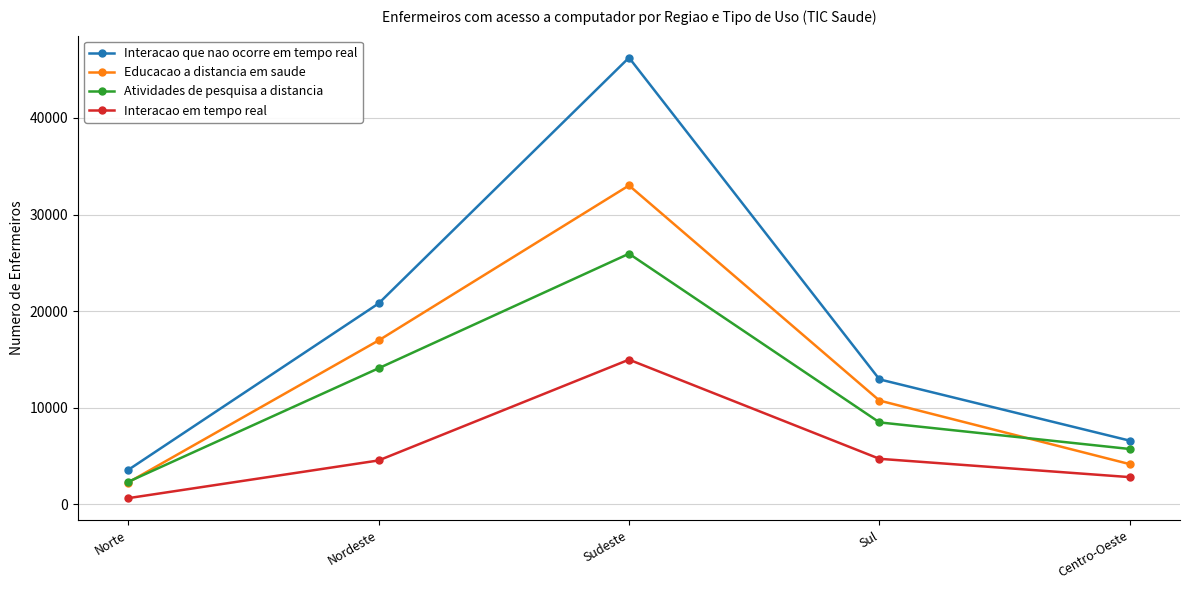

How many values in the Educacao a distancia em saude series are below 10731?

2